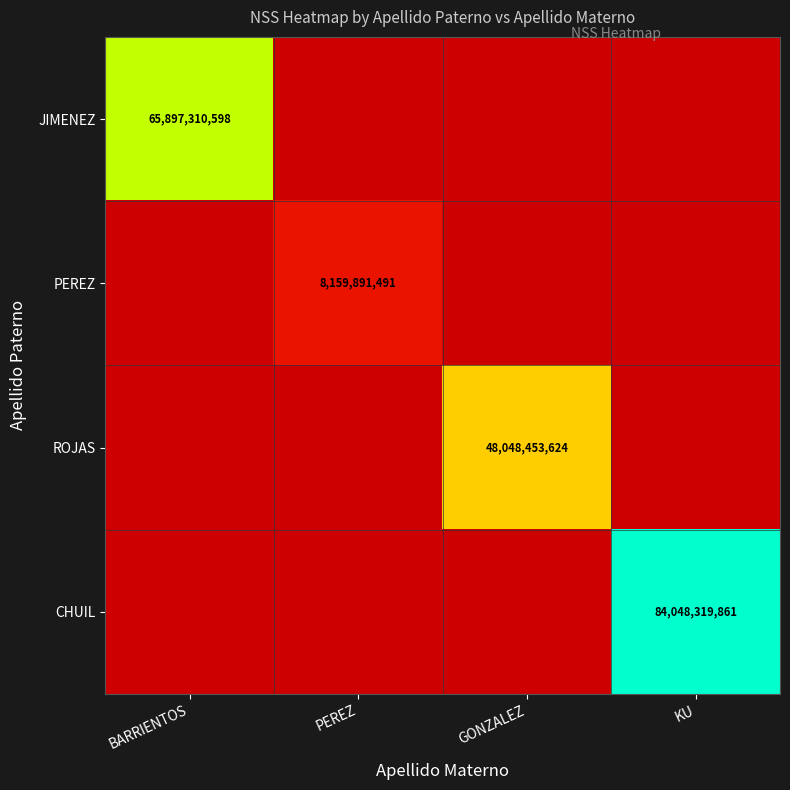

The value of ROJAS at GONZALEZ is 23802550384. True or false?

False